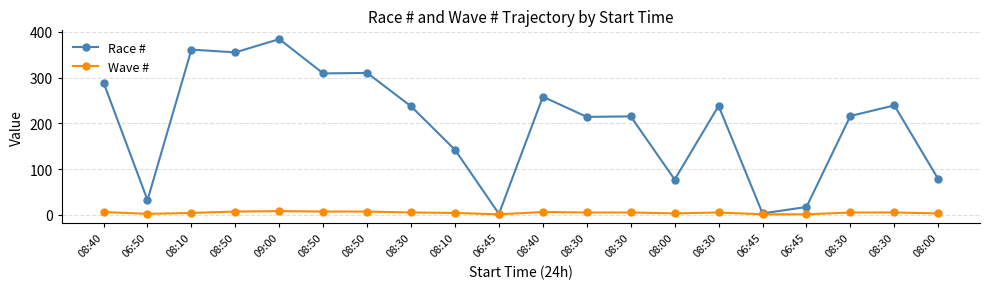

What is the value of the Race # point at the 11th from the left?

289